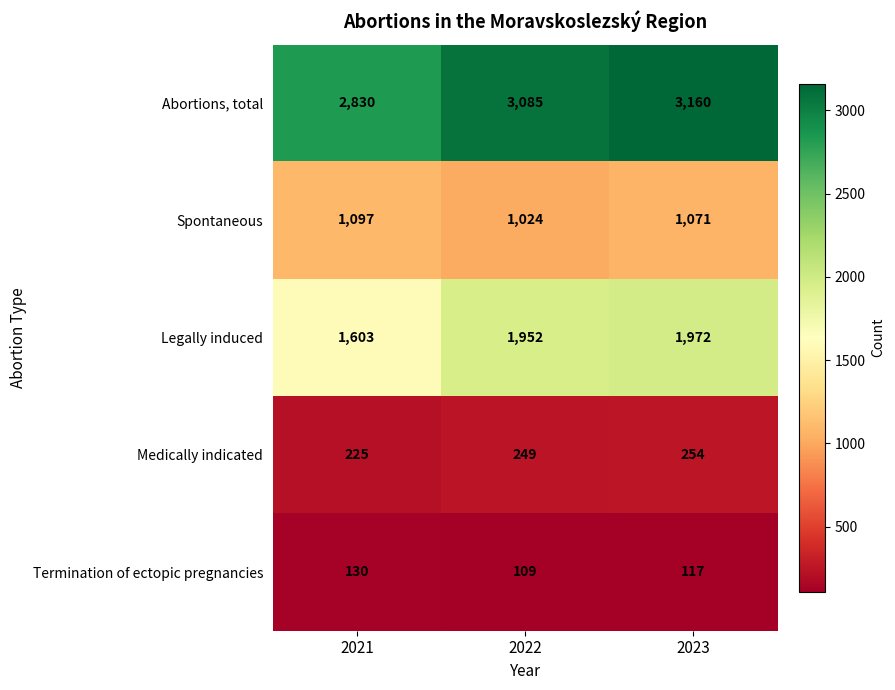

Reading right to left, what are all the values shown in this chart?

Abortions, total: 2023=3160	2022=3085	2021=2830
Spontaneous: 2023=1071	2022=1024	2021=1097
Legally induced: 2023=1972	2022=1952	2021=1603
Medically indicated: 2023=254	2022=249	2021=225
Termination of ectopic pregnancies: 2023=117	2022=109	2021=130